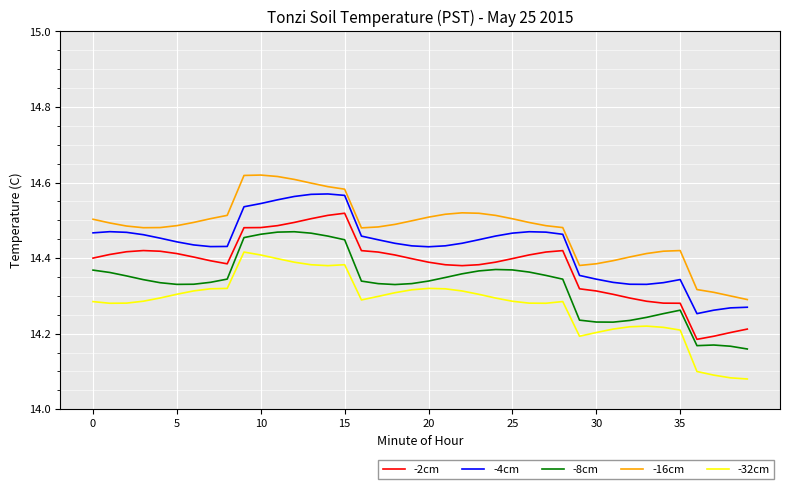

What is the difference between the maximum and minimum values in the -16cm series?

0.3